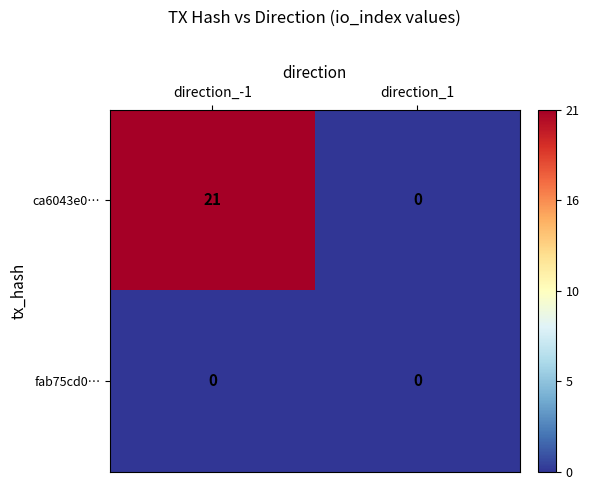

At direction_-1, list the series in order from largest to smallest.

ca6043e0…, fab75cd0…